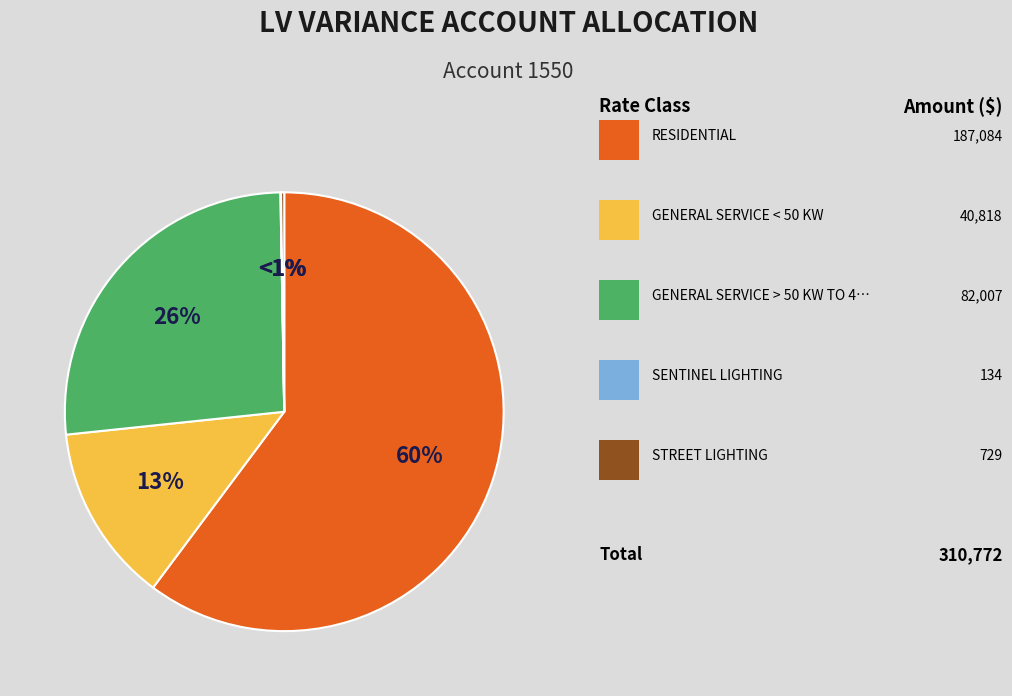

What is the smallest slice in the pie chart?

SENTINEL LIGHTING